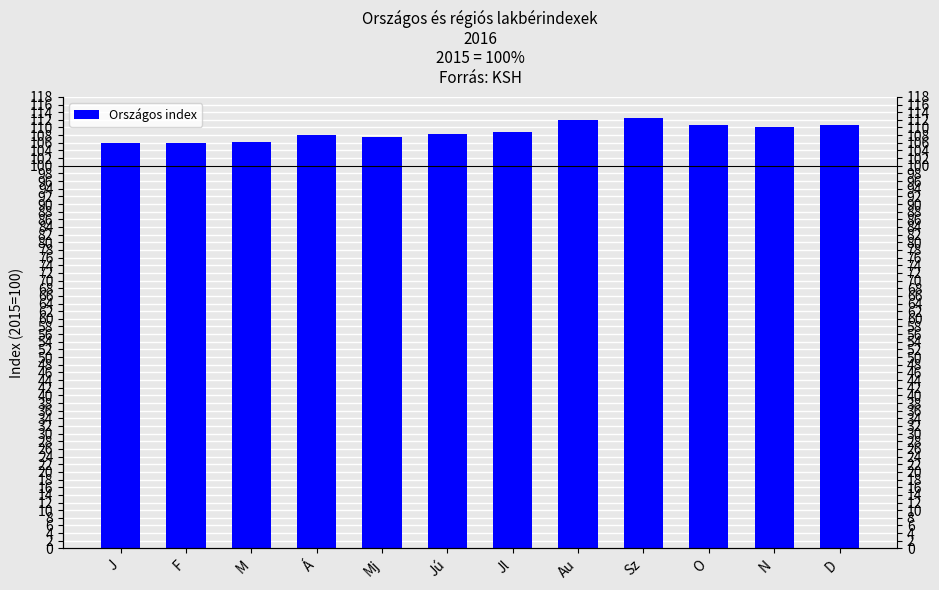

What is the ratio of the value at F to the value at N?

1.0